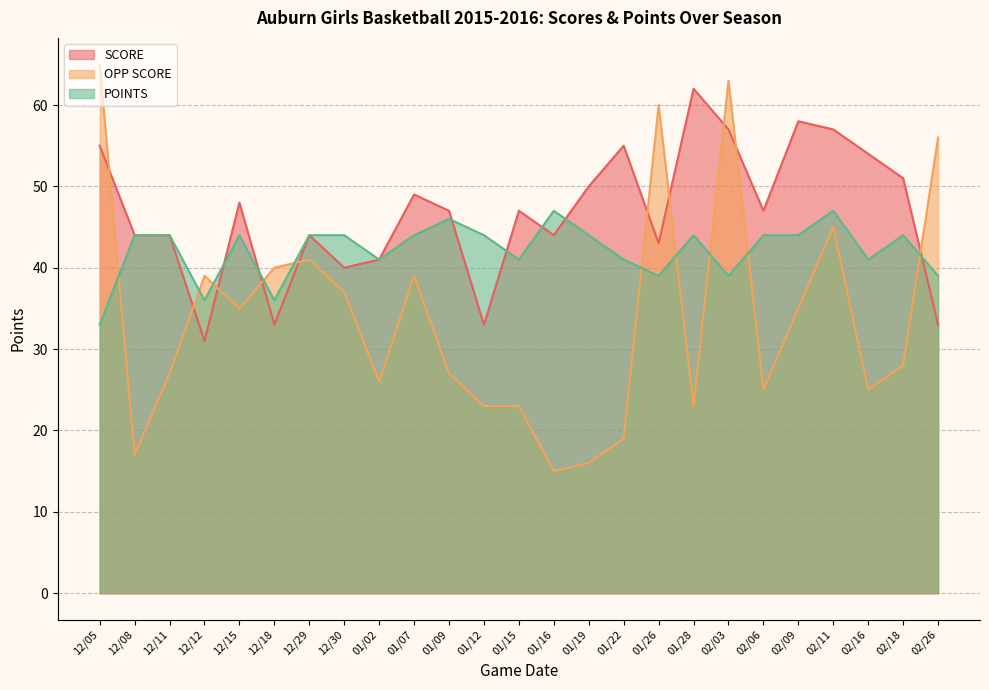

Which label corresponds to the largest value in the chart?

12/05